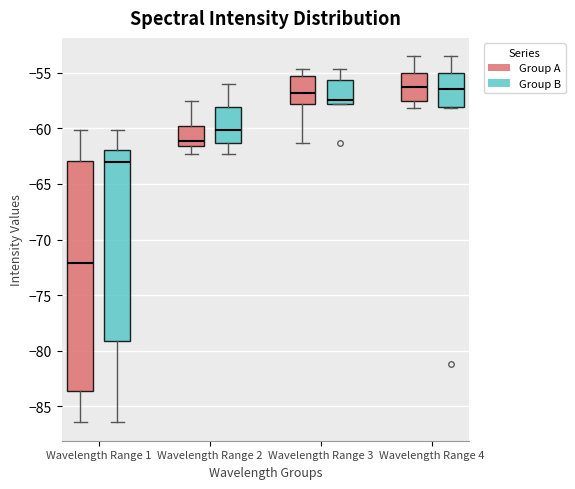

Where does the median line of the box for Wavelength Range 2 (Group A) sit on the y-axis? The values are not printed on the chart, so give them approximately, as read against the axis.

-61.0